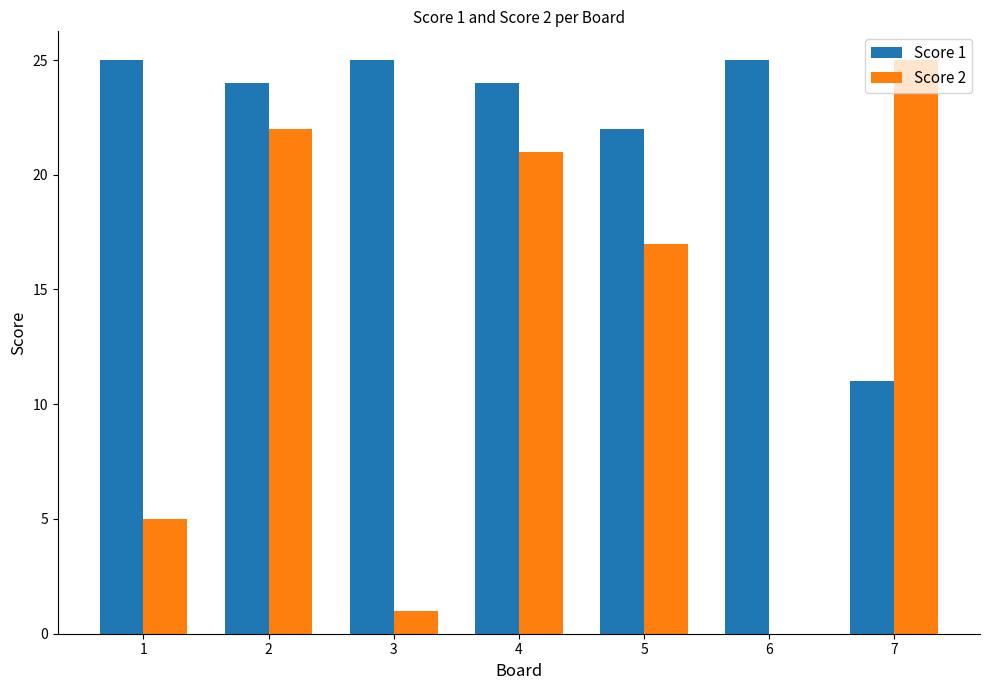

Reading right to left, transcribe all the data shown in this chart.

Score 1: 7=11	6=25	5=22	4=24	3=25	2=24	1=25
Score 2: 7=25	6=0	5=17	4=21	3=1	2=22	1=5